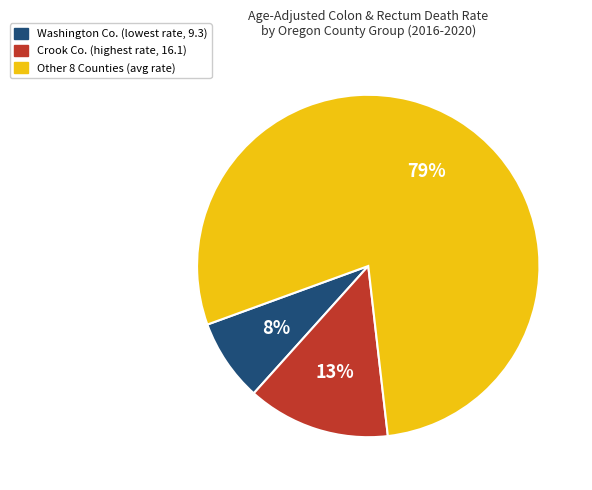

Does any single category account for the majority?

Yes